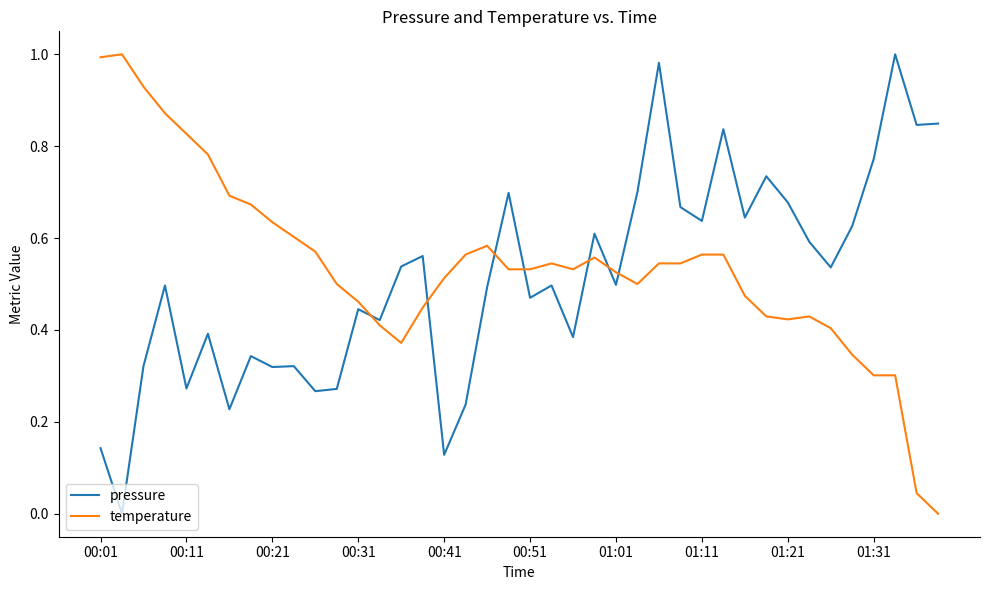

True or false: temperature and pressure intersect in this chart.

True